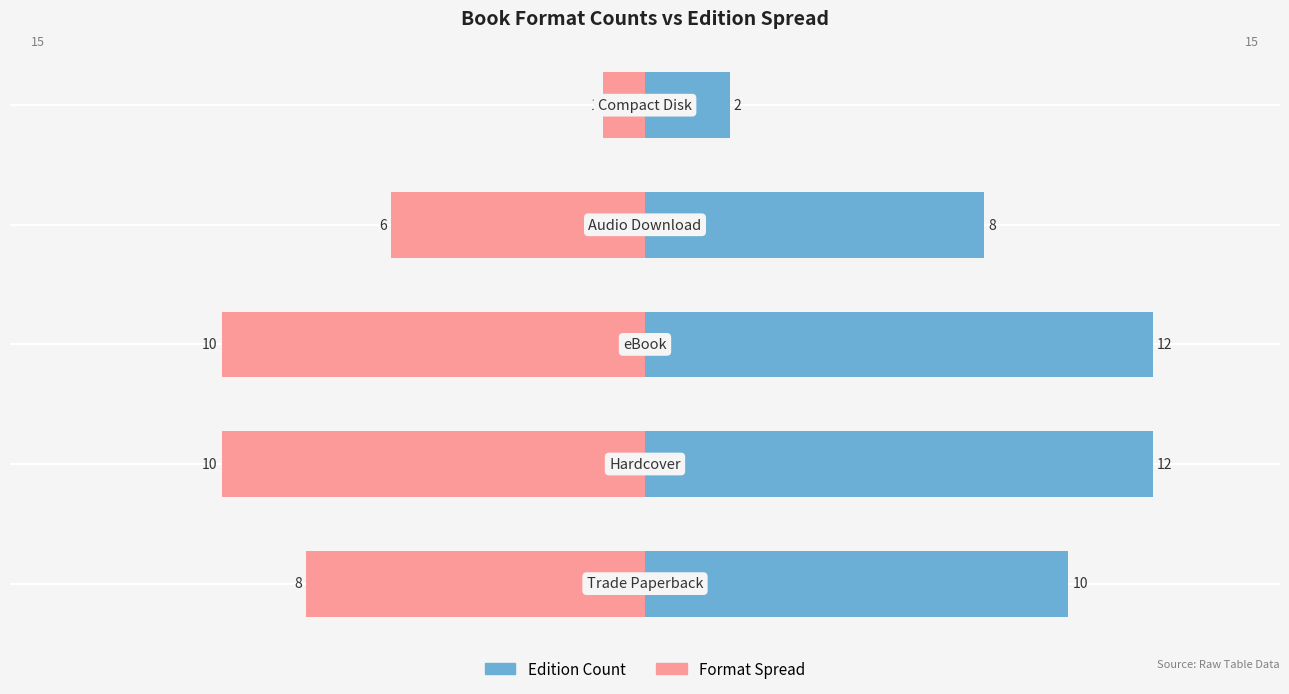

What is the difference between the highest and lowest values at 0?

14